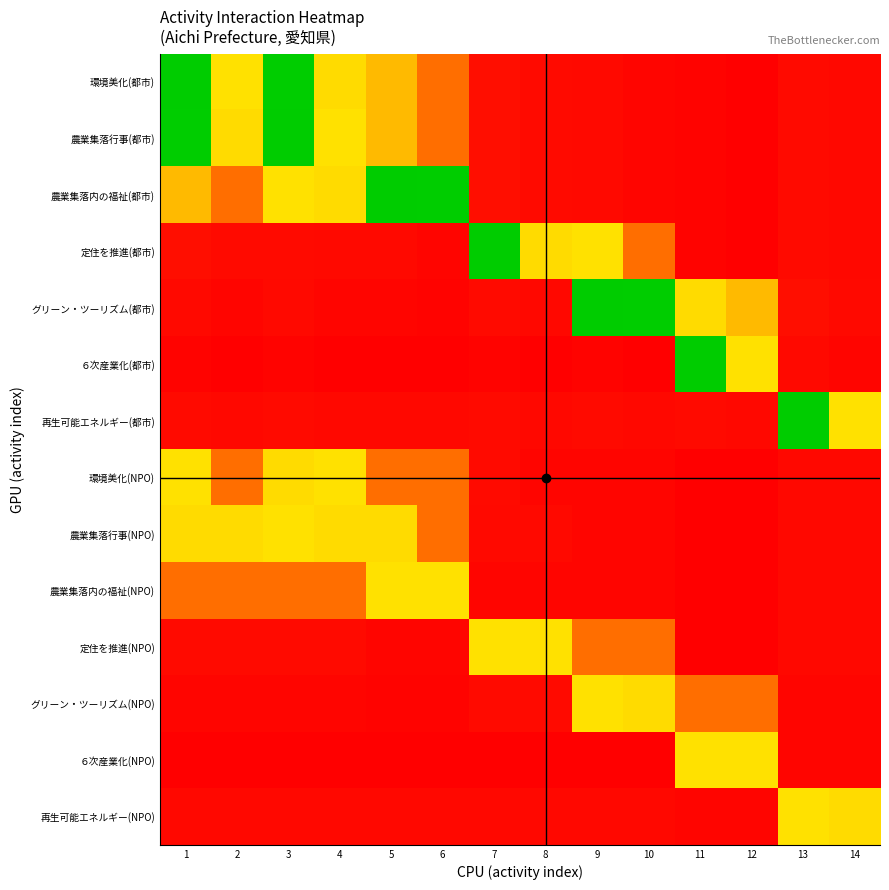

At how many categories does at least one series exceed 31?

14